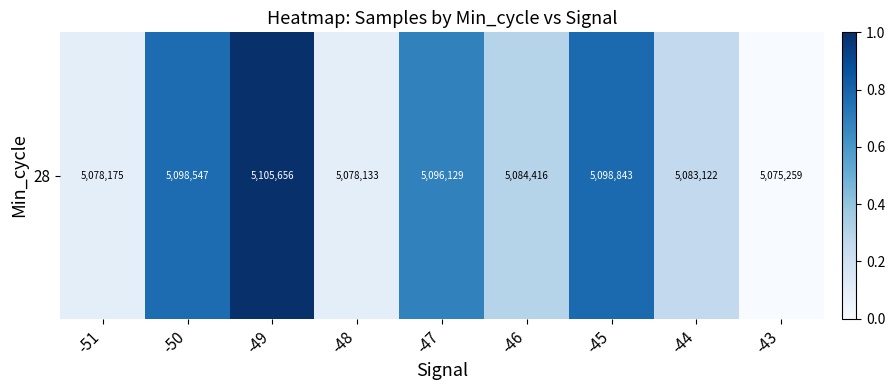

True or false: the data shows 0.1 at -51.

True